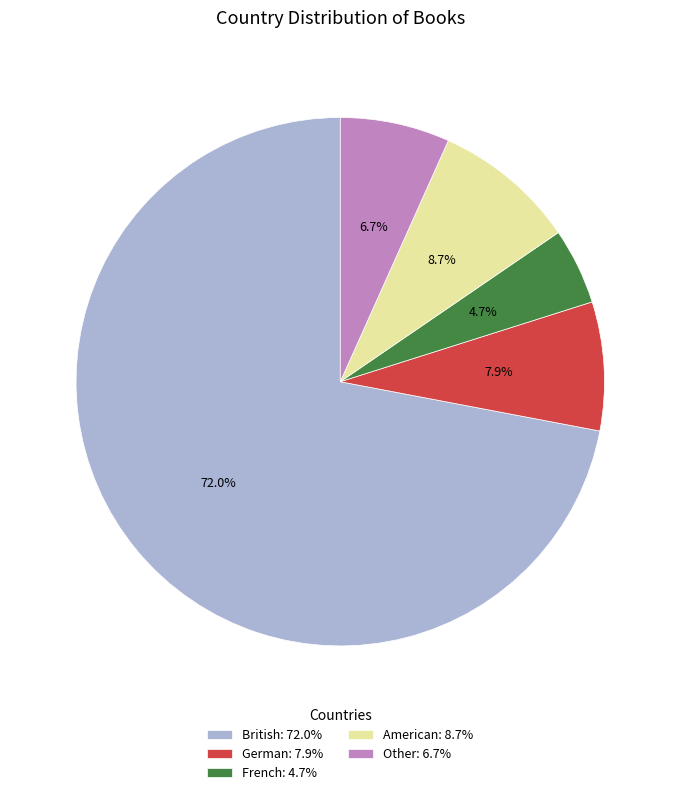

Does any single category account for the majority?

Yes